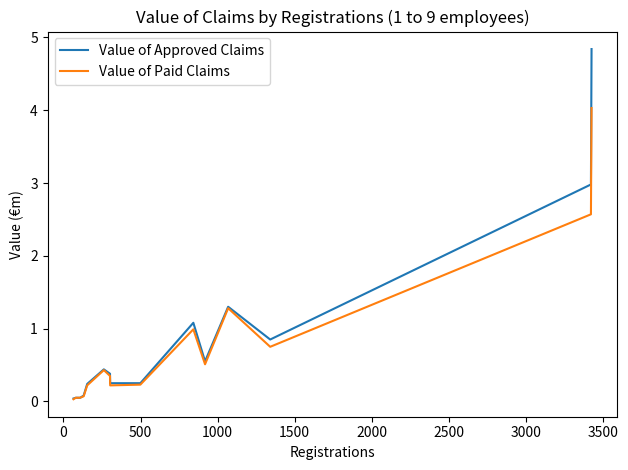

What is the highest value of the Value of Approved Claims series?

4.8